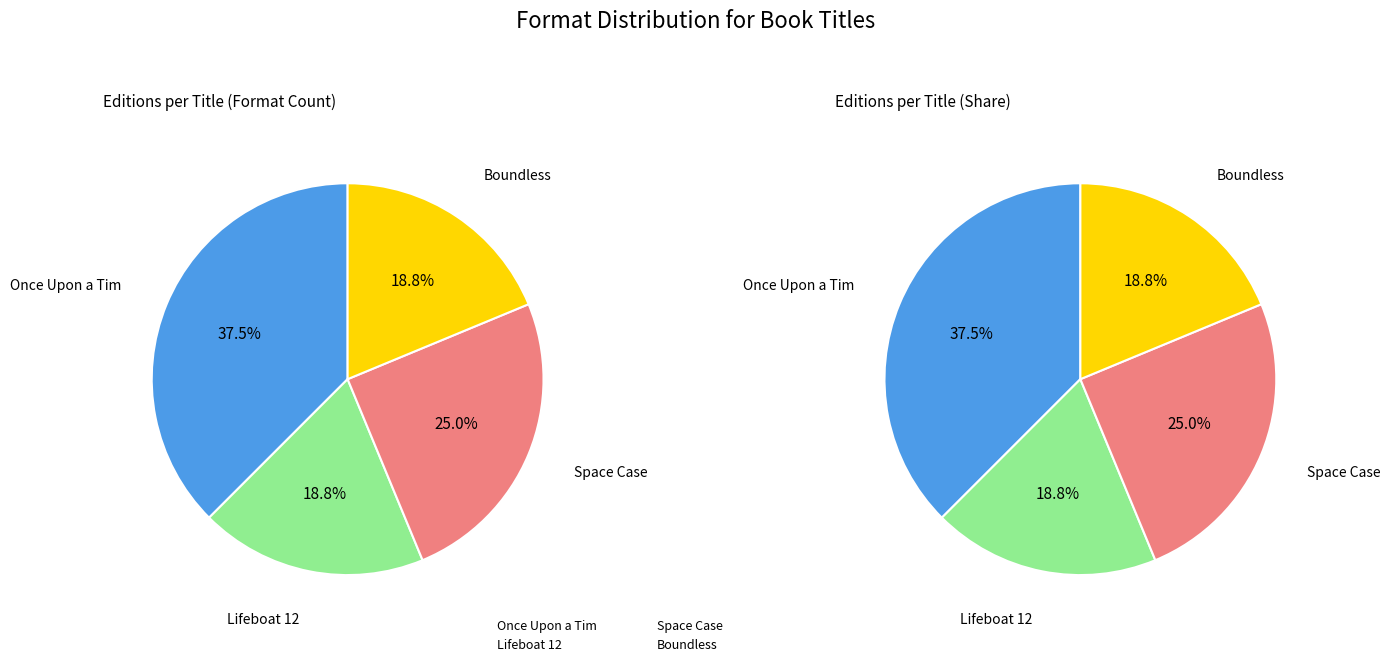

Does Once Upon a Tim represent more than half of the total?

No